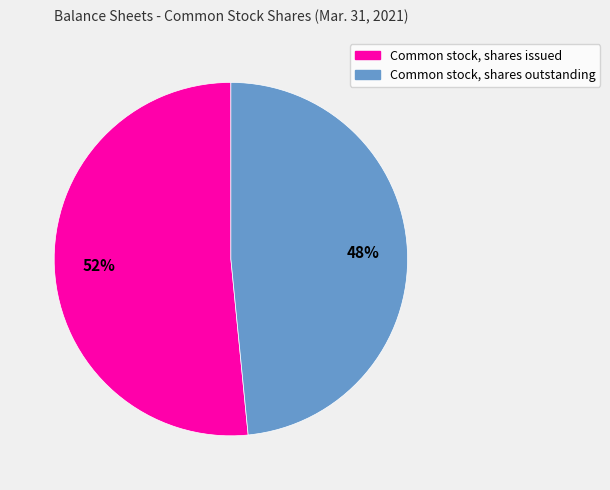

Is there any slice that represents more than half of the pie?

Yes